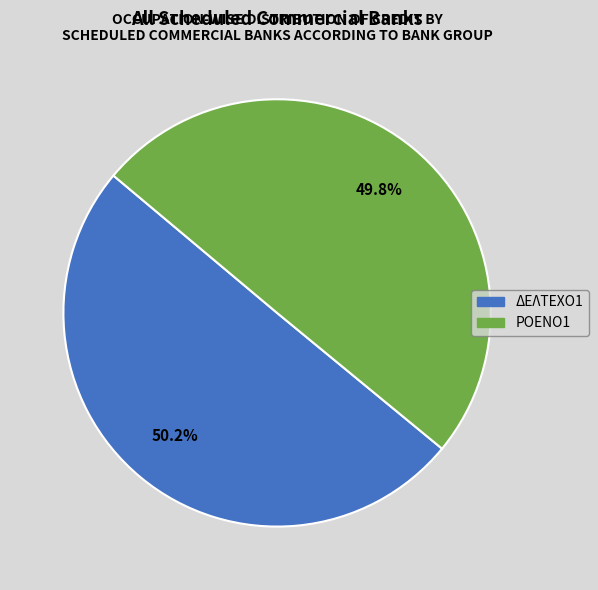

To the nearest percent, what portion does ΡΟΕΝΟ1 represent?

50%